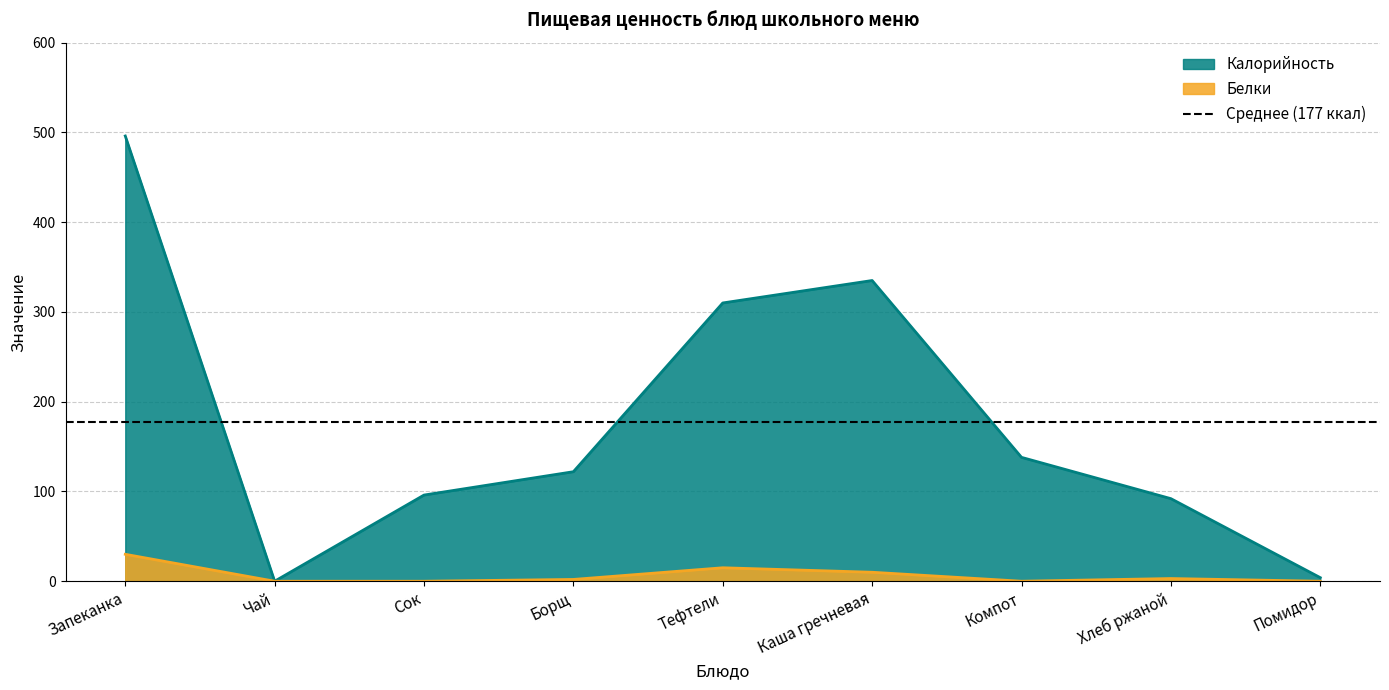

Between Чай and Помидор, which series saw the biggest shift?

Калорийность